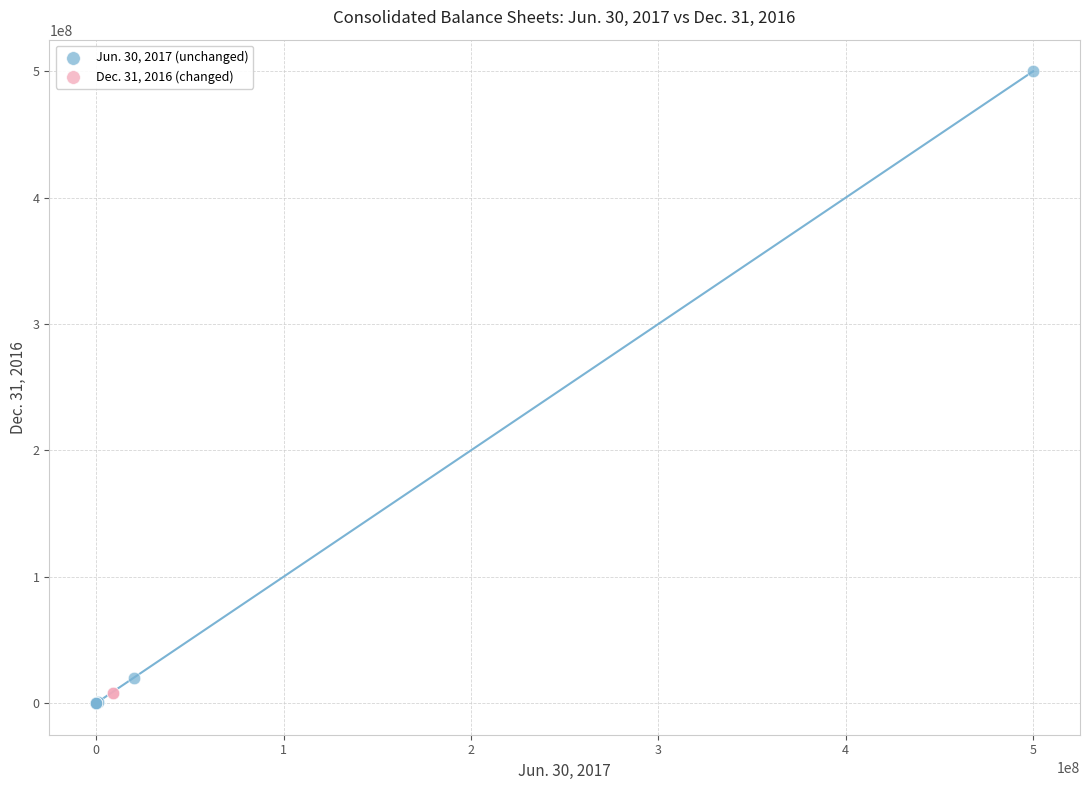

What are all the series names shown in the legend?

Jun. 30, 2017 (unchanged), Dec. 31, 2016 (changed)